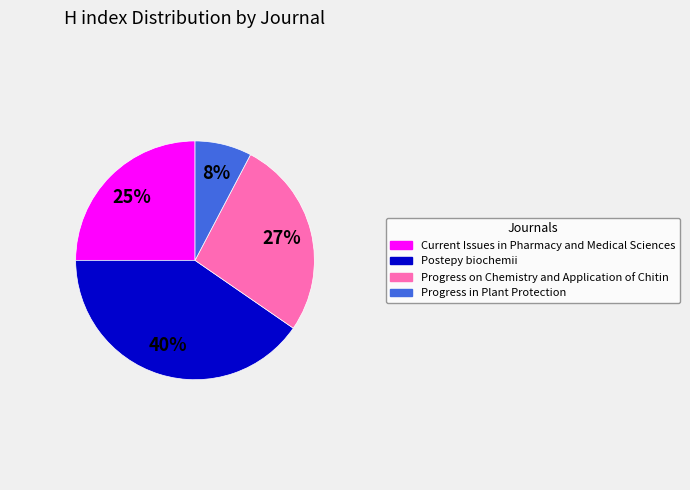

How many segments does this pie chart have?

4